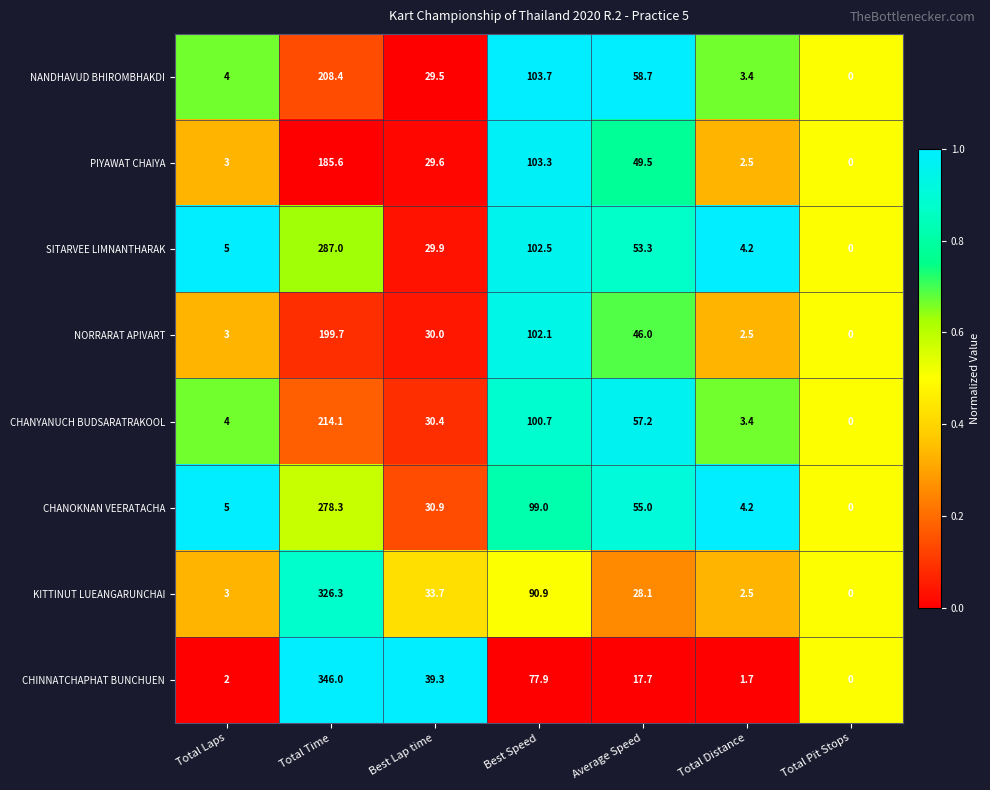

What is the spread (max minus min) of values at Best Lap time?

9.8